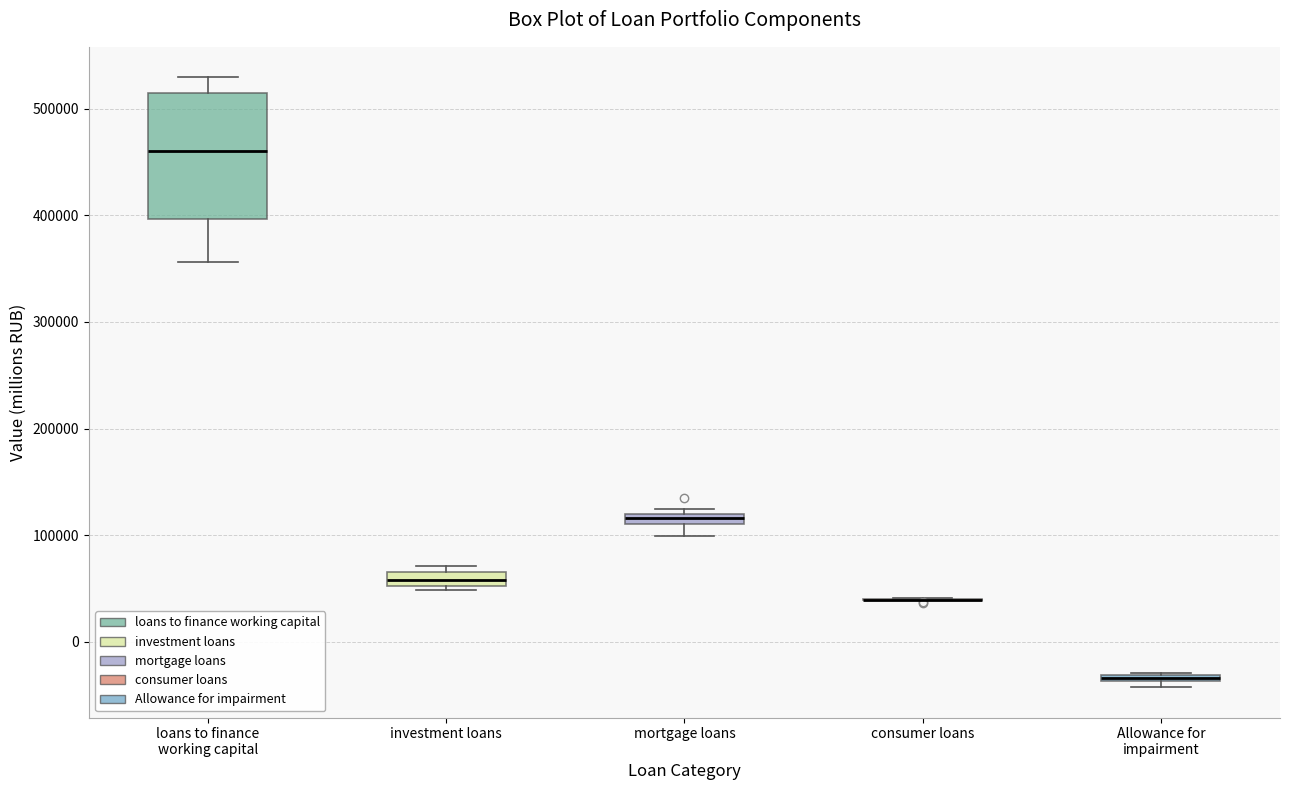

Which box is the tallest, from its lower edge to its upper edge?

loans to finance working capital